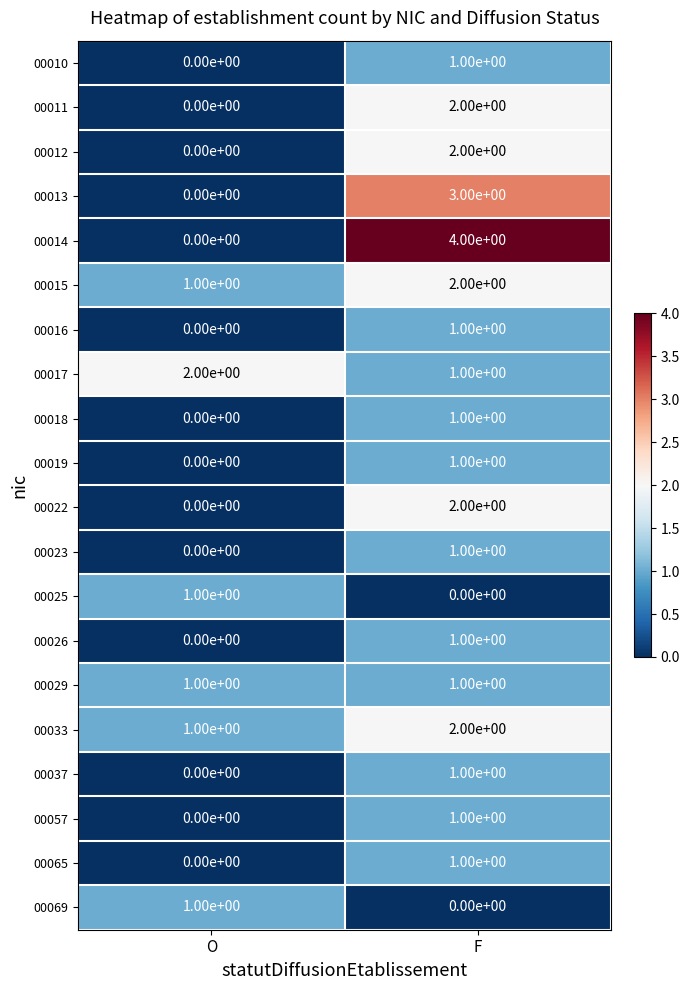

At how many categories does at least one series exceed 3?

1